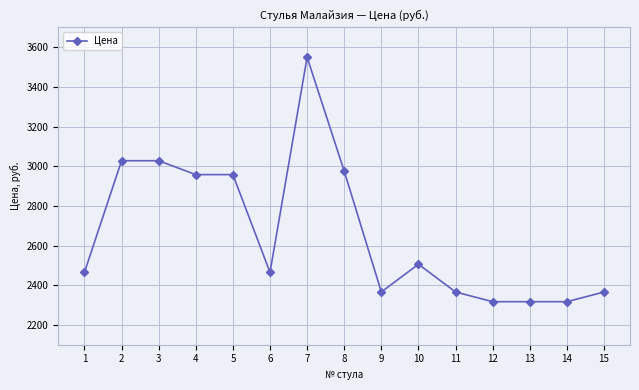

What is the maximum value shown in the chart?

3550